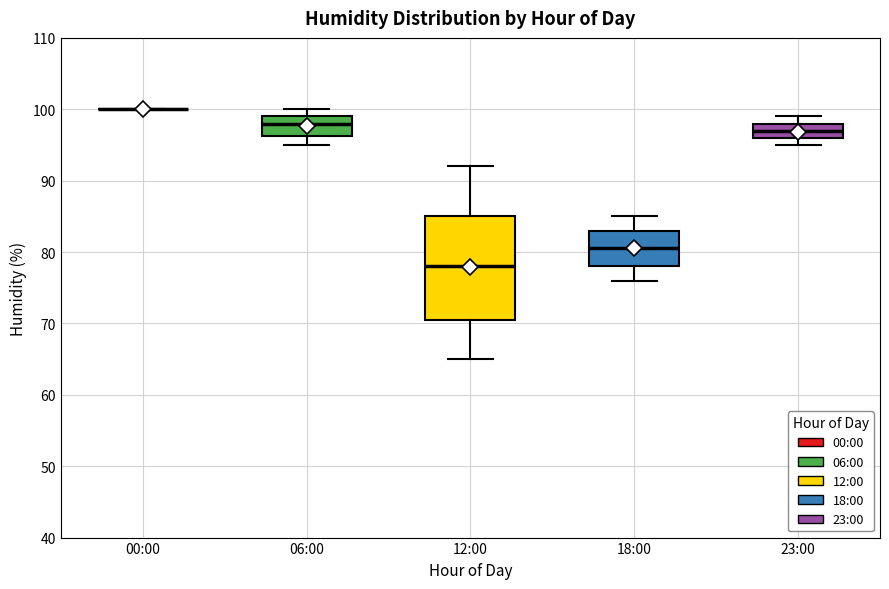

Where is the lower edge of the box for 23:00 on the y-axis? The values are not printed on the chart, so give them approximately, as read against the axis.

96